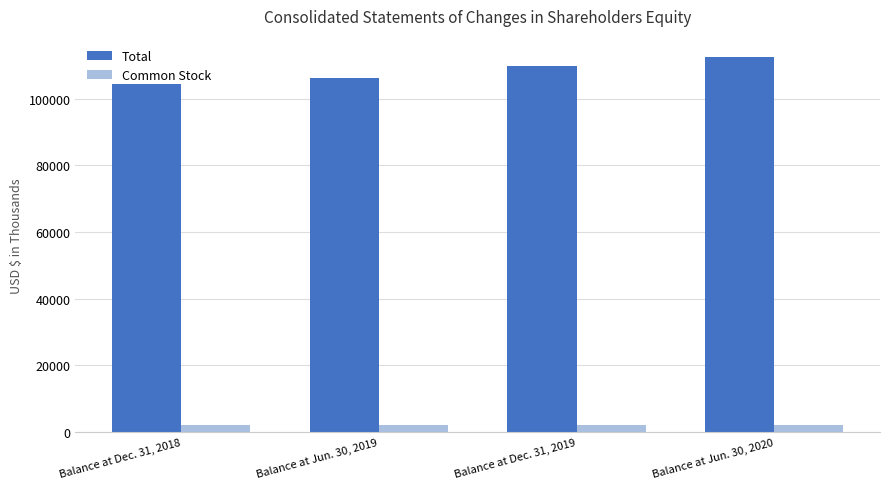

What is the difference between the Total values at Balance at Jun. 30, 2019 and Balance at Dec. 31, 2018?

1588